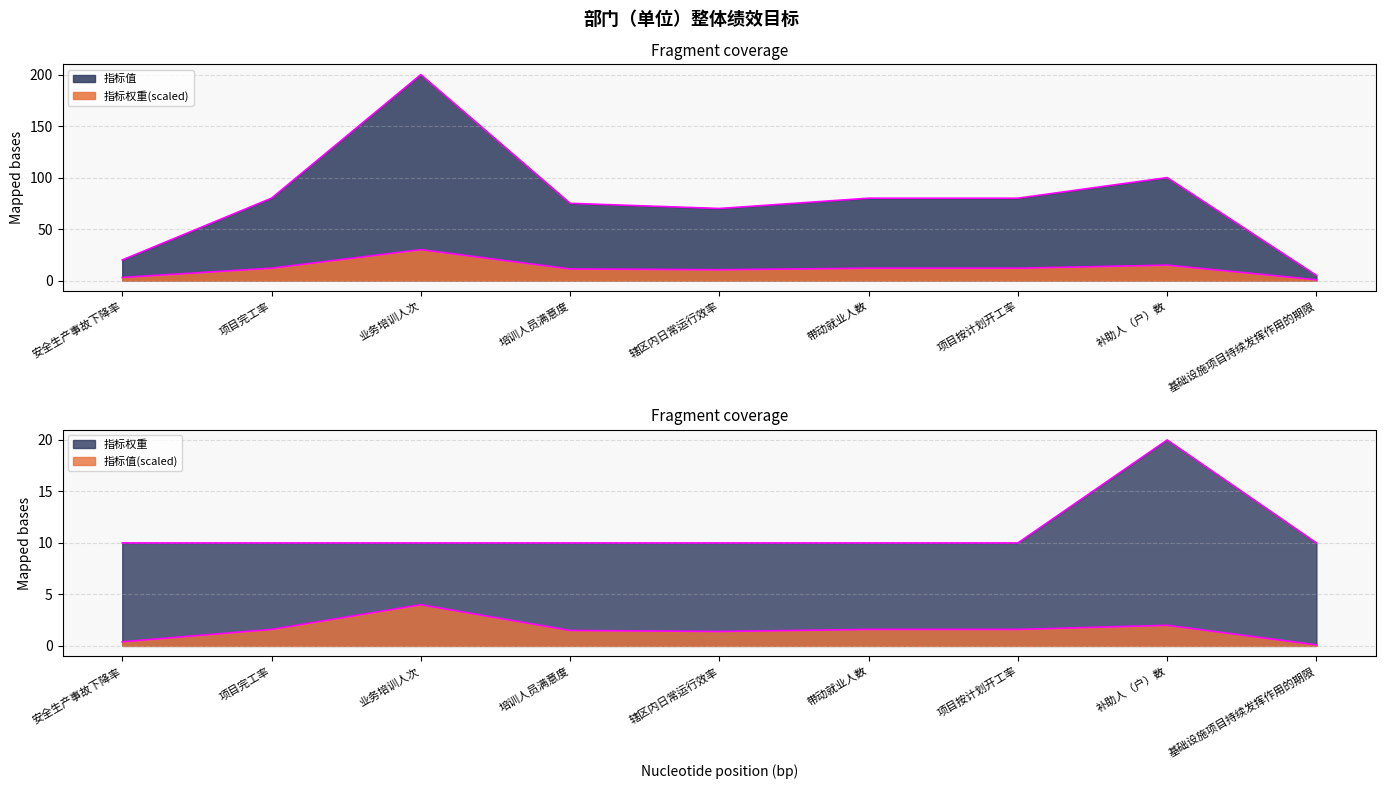

Is it true that 指标值 equals 20 at 安全生产事故下降率?

True